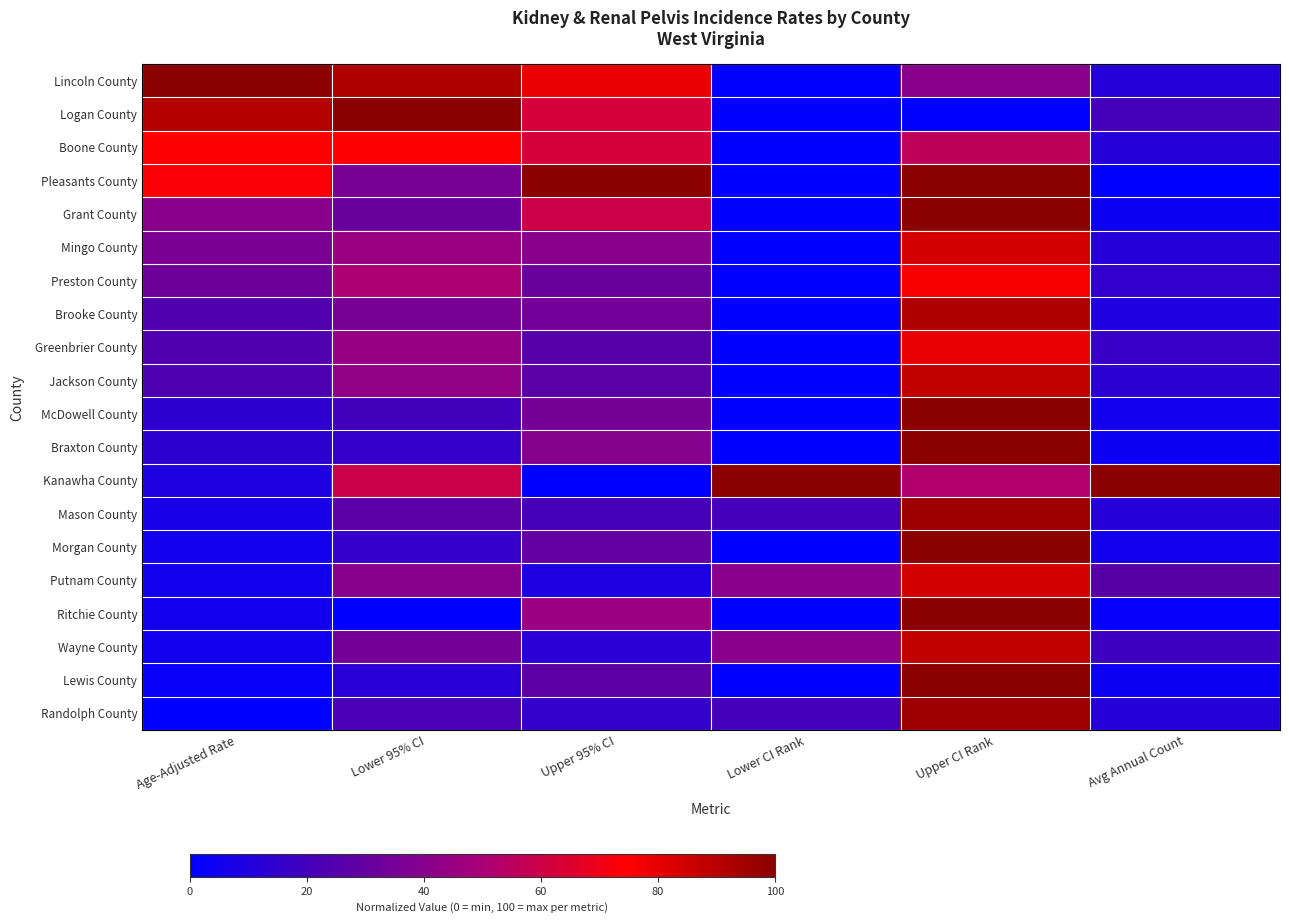

Reading right to left, extract all data points from this chart.

Lincoln County: Avg Annual Count=0.1	Upper CI Rank=0.4	Lower CI Rank=0.0	Upper 95% CI=0.8	Lower 95% CI=0.9	Age-Adjusted Rate=1.0
Logan County: Avg Annual Count=0.2	Upper CI Rank=0.0	Lower CI Rank=0.0	Upper 95% CI=0.6	Lower 95% CI=1.0	Age-Adjusted Rate=0.9
Boone County: Avg Annual Count=0.1	Upper CI Rank=0.6	Lower CI Rank=0.0	Upper 95% CI=0.6	Lower 95% CI=0.7	Age-Adjusted Rate=0.7
Pleasants County: Avg Annual Count=0.0	Upper CI Rank=1.0	Lower CI Rank=0.0	Upper 95% CI=1.0	Lower 95% CI=0.4	Age-Adjusted Rate=0.7
Grant County: Avg Annual Count=0.0	Upper CI Rank=1.0	Lower CI Rank=0.0	Upper 95% CI=0.6	Lower 95% CI=0.3	Age-Adjusted Rate=0.4
Mingo County: Avg Annual Count=0.1	Upper CI Rank=0.8	Lower CI Rank=0.0	Upper 95% CI=0.4	Lower 95% CI=0.5	Age-Adjusted Rate=0.4
Preston County: Avg Annual Count=0.1	Upper CI Rank=0.8	Lower CI Rank=0.0	Upper 95% CI=0.3	Lower 95% CI=0.5	Age-Adjusted Rate=0.3
Brooke County: Avg Annual Count=0.1	Upper CI Rank=0.9	Lower CI Rank=0.0	Upper 95% CI=0.3	Lower 95% CI=0.4	Age-Adjusted Rate=0.2
Greenbrier County: Avg Annual Count=0.2	Upper CI Rank=0.8	Lower CI Rank=0.0	Upper 95% CI=0.3	Lower 95% CI=0.4	Age-Adjusted Rate=0.2
Jackson County: Avg Annual Count=0.1	Upper CI Rank=0.9	Lower CI Rank=0.0	Upper 95% CI=0.3	Lower 95% CI=0.4	Age-Adjusted Rate=0.2
McDowell County: Avg Annual Count=0.1	Upper CI Rank=1.0	Lower CI Rank=0.0	Upper 95% CI=0.3	Lower 95% CI=0.2	Age-Adjusted Rate=0.1
Braxton County: Avg Annual Count=0.0	Upper CI Rank=1.0	Lower CI Rank=0.0	Upper 95% CI=0.4	Lower 95% CI=0.2	Age-Adjusted Rate=0.1
Kanawha County: Avg Annual Count=1.0	Upper CI Rank=0.5	Lower CI Rank=1.0	Upper 95% CI=0.0	Lower 95% CI=0.6	Age-Adjusted Rate=0.1
Mason County: Avg Annual Count=0.1	Upper CI Rank=1.0	Lower CI Rank=0.2	Upper 95% CI=0.2	Lower 95% CI=0.3	Age-Adjusted Rate=0.1
Morgan County: Avg Annual Count=0.1	Upper CI Rank=1.0	Lower CI Rank=0.0	Upper 95% CI=0.3	Lower 95% CI=0.2	Age-Adjusted Rate=0.1
Putnam County: Avg Annual Count=0.3	Upper CI Rank=0.8	Lower CI Rank=0.4	Upper 95% CI=0.1	Lower 95% CI=0.4	Age-Adjusted Rate=0.1
Ritchie County: Avg Annual Count=0.0	Upper CI Rank=1.0	Lower CI Rank=0.0	Upper 95% CI=0.5	Lower 95% CI=0.0	Age-Adjusted Rate=0.1
Wayne County: Avg Annual Count=0.2	Upper CI Rank=0.9	Lower CI Rank=0.4	Upper 95% CI=0.1	Lower 95% CI=0.3	Age-Adjusted Rate=0.0
Lewis County: Avg Annual Count=0.0	Upper CI Rank=1.0	Lower CI Rank=0.0	Upper 95% CI=0.3	Lower 95% CI=0.1	Age-Adjusted Rate=0.0
Randolph County: Avg Annual Count=0.1	Upper CI Rank=1.0	Lower CI Rank=0.2	Upper 95% CI=0.2	Lower 95% CI=0.2	Age-Adjusted Rate=0.0